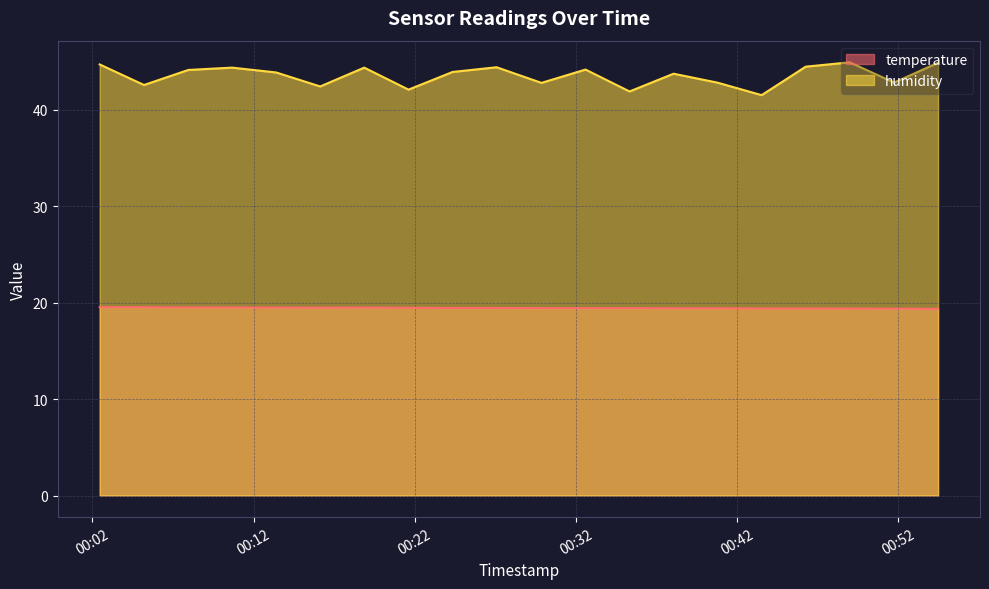

In humidity, how many points are higher than both neighbors (excluding endpoints)?

6